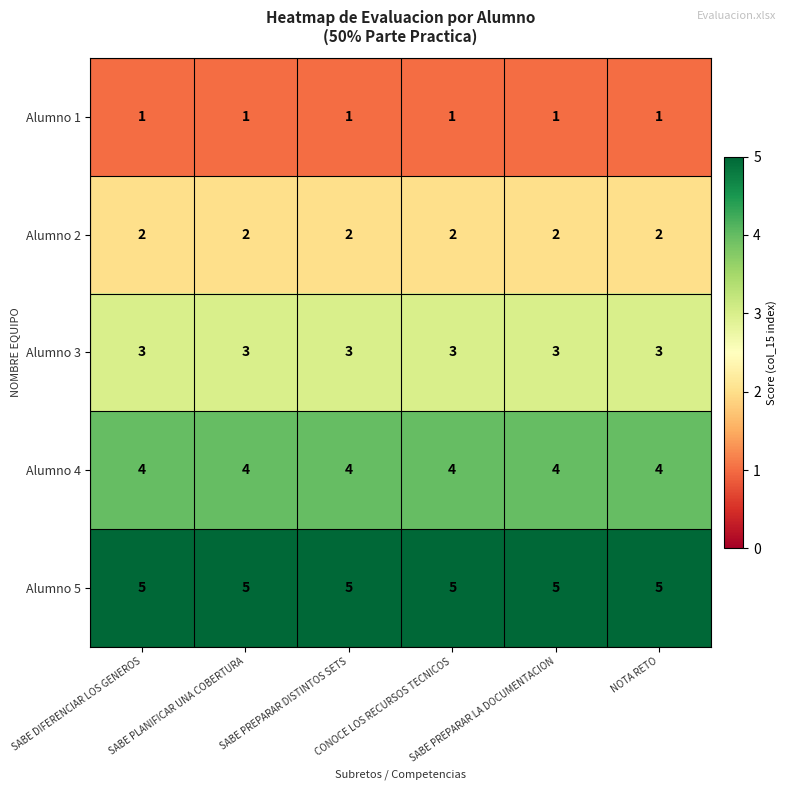

What is the average value of the Alumno 5 series?

5